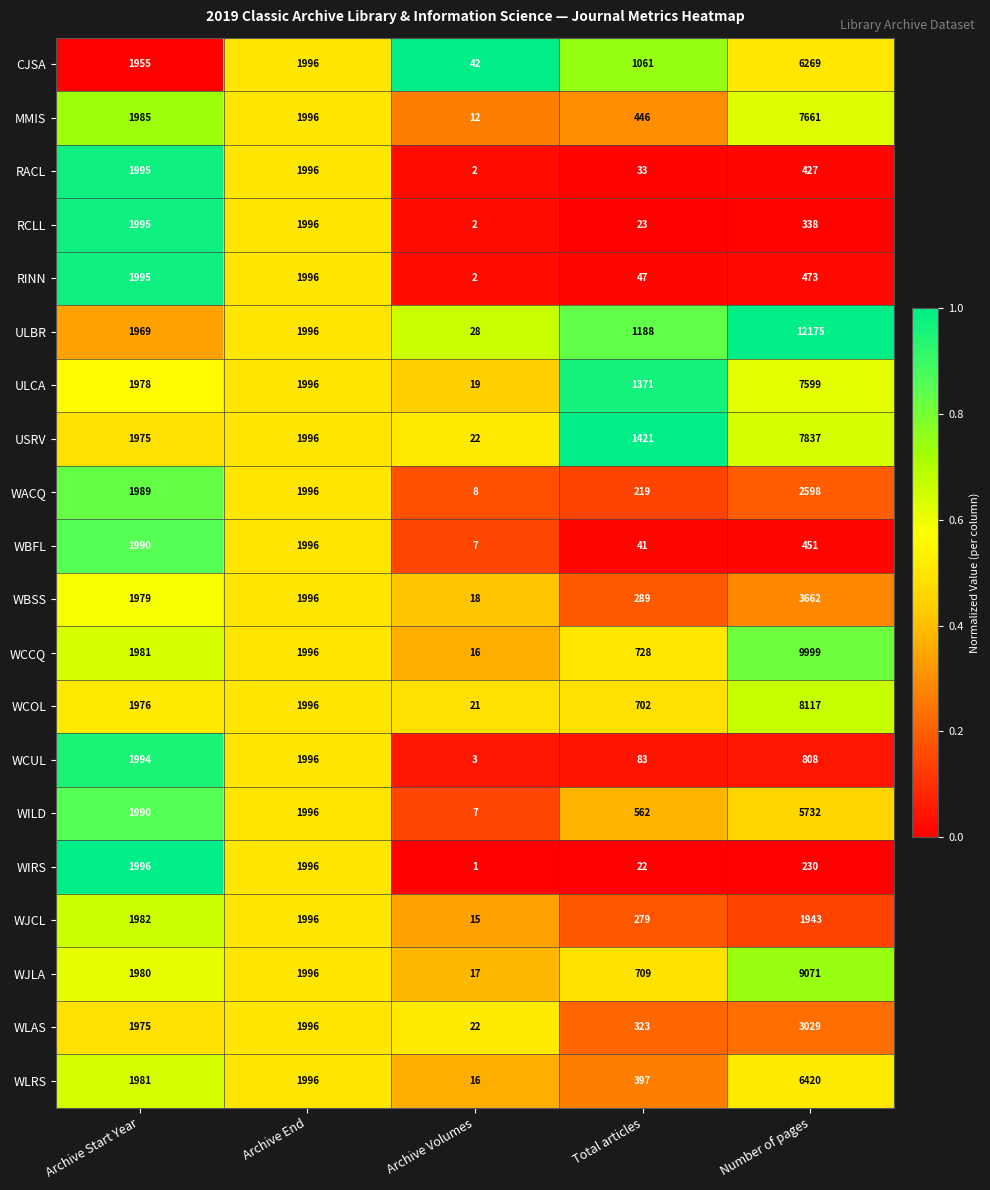

Read the ULCA value at Number of pages, to the nearest 50.

7600